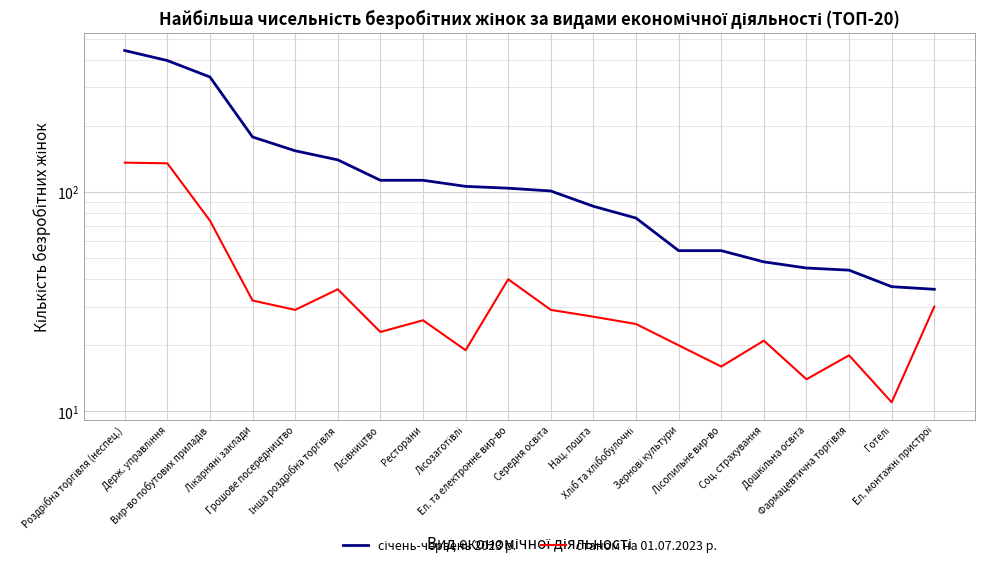

Does the chart display data point markers on the line(s)?

No